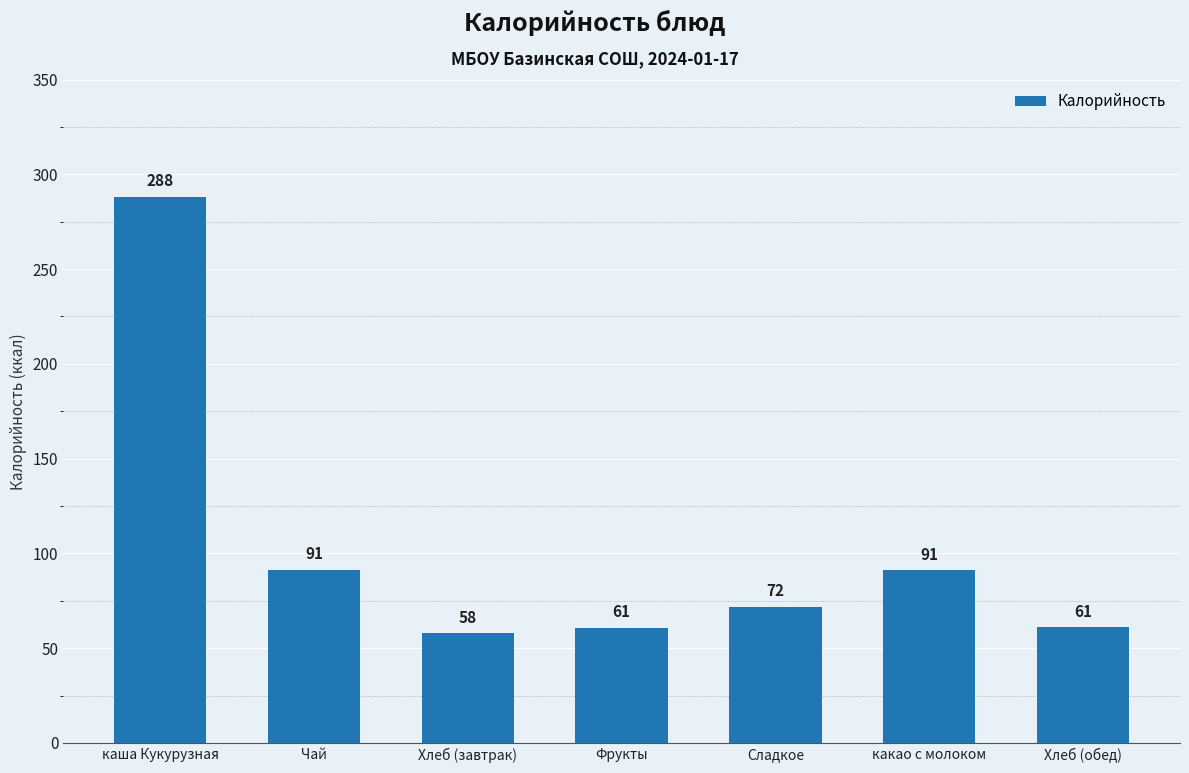

What is the minimum value shown in the chart?

57.9